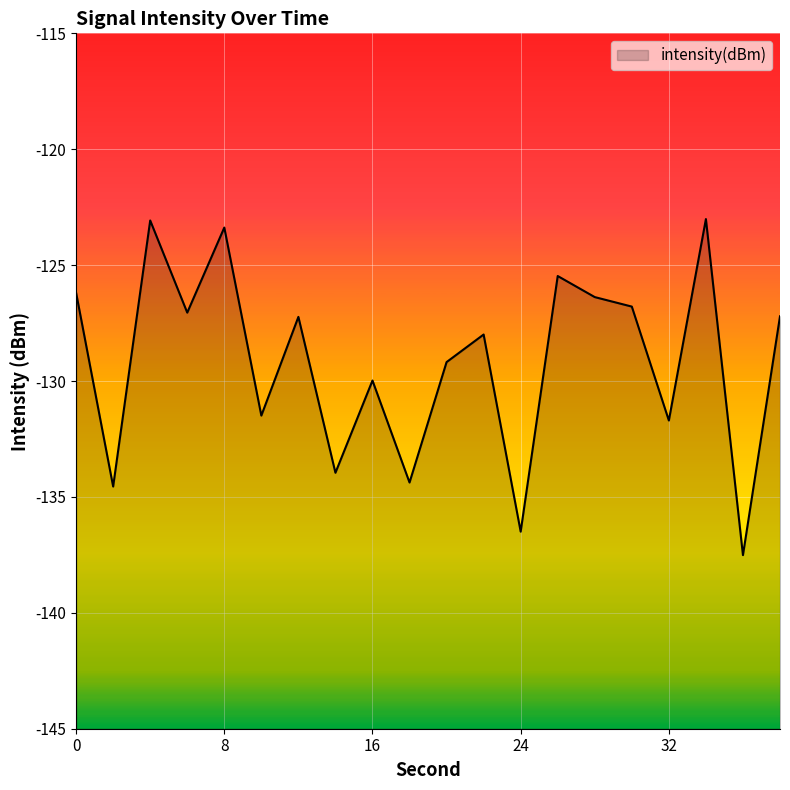

Reading left to right, extract all data points from this chart.

0=-126.2	2=-134.6	4=-123.1	6=-127.0	8=-123.4	10=-131.5	12=-127.2	14=-134.0	16=-130.0	18=-134.4	20=-129.2	22=-128.0	24=-136.5	26=-125.5	28=-126.4	30=-126.8	32=-131.7	34=-123.0	36=-137.5	38=-127.2